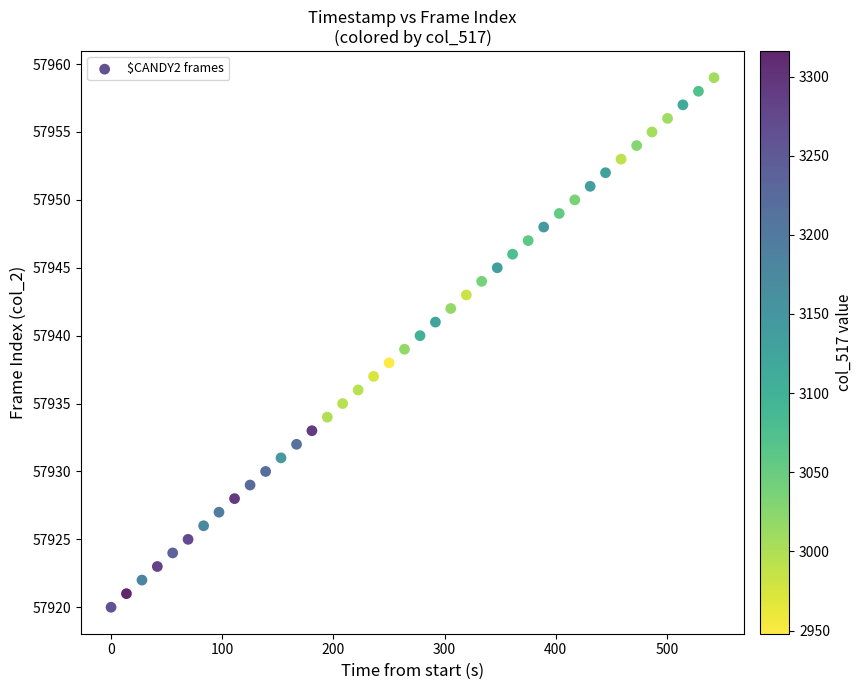

What is the range of Y values (max minus min)?

39